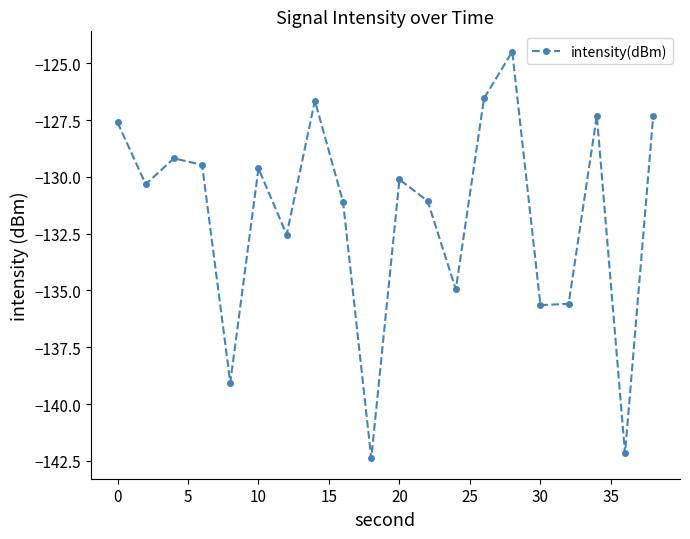

What is the value of the 16th point from the left?

-135.6